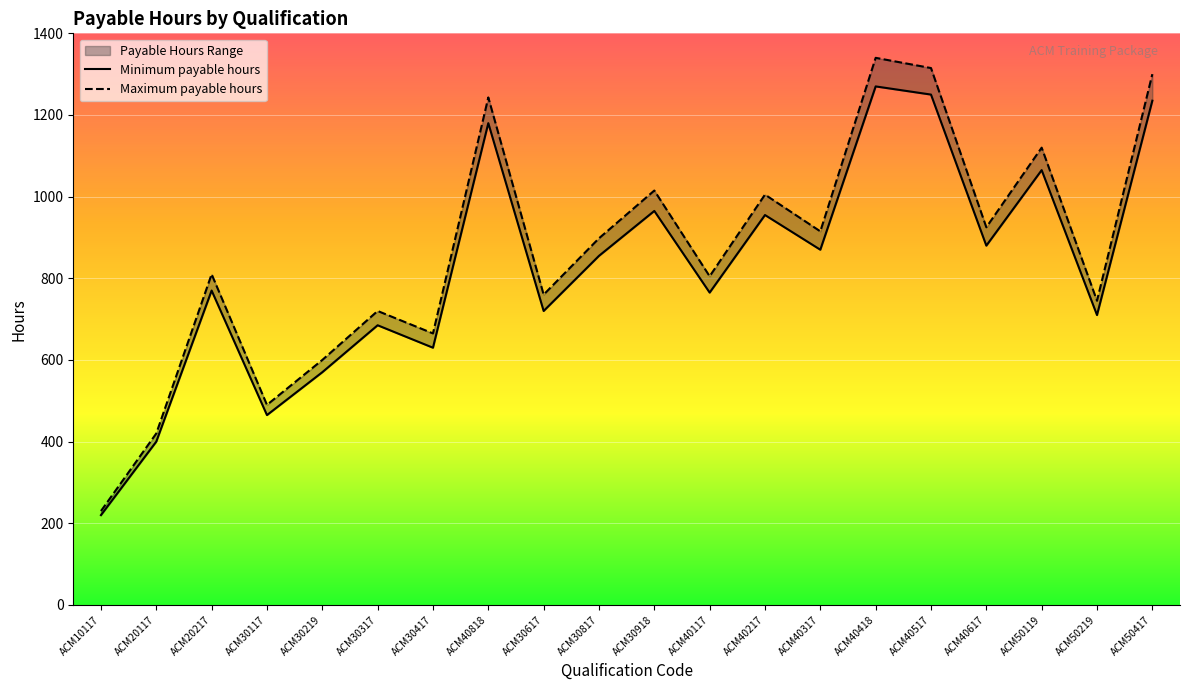

In Minimum payable hours, how many points are lower than both neighbors (excluding endpoints)?

7